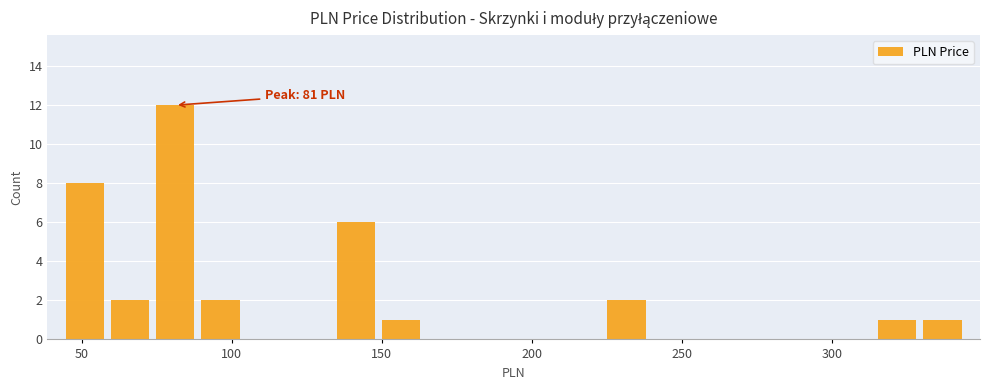

Read against the x-axis, roughly where is the centre of the tallest bar?

80